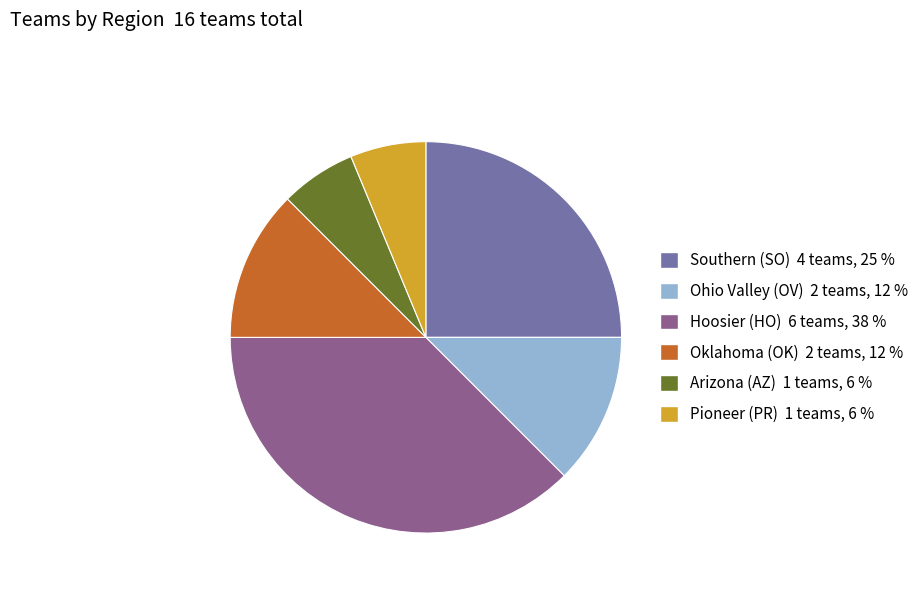

Is the sum of Hoosier (HO) 6 teams, 38 % and Arizona (AZ) 1 teams, 6 % greater than half?

No